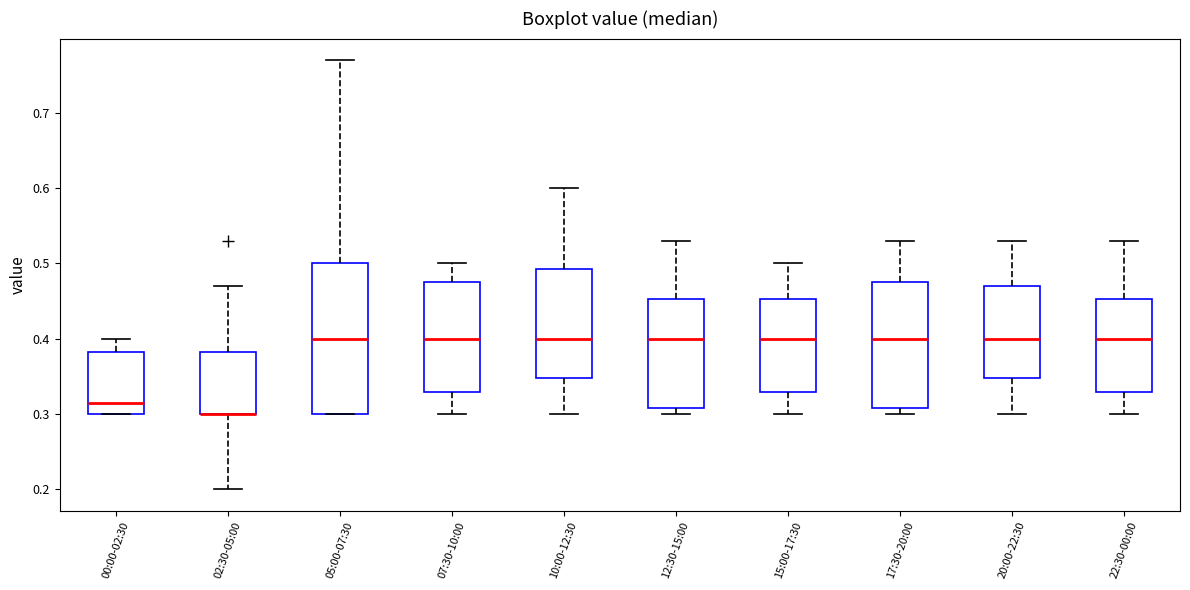

Reading left to right, transcribe this box plot: for each box, give where its median line is, the range the box spans, and where its two whiskers end, as read against the y-axis. The values are not printed on the chart, so give them approximately, as read against the axis.

00:00-02:30: median 0.32, box 0.30 to 0.38, whiskers 0.30 to 0.40
02:30-05:00: median 0.30 (drawn on the box's lower edge), box 0.30 to 0.38, whiskers 0.20 to 0.47
05:00-07:30: median 0.40, box 0.30 to 0.50, whiskers 0.30 to 0.77
07:30-10:00: median 0.40, box 0.33 to 0.48, whiskers 0.30 to 0.50
10:00-12:30: median 0.40, box 0.35 to 0.49, whiskers 0.30 to 0.60
12:30-15:00: median 0.40, box 0.31 to 0.45, whiskers 0.30 to 0.53
15:00-17:30: median 0.40, box 0.33 to 0.45, whiskers 0.30 to 0.50
17:30-20:00: median 0.40, box 0.31 to 0.48, whiskers 0.30 to 0.53
20:00-22:30: median 0.40, box 0.35 to 0.47, whiskers 0.30 to 0.53
22:30-00:00: median 0.40, box 0.33 to 0.45, whiskers 0.30 to 0.53